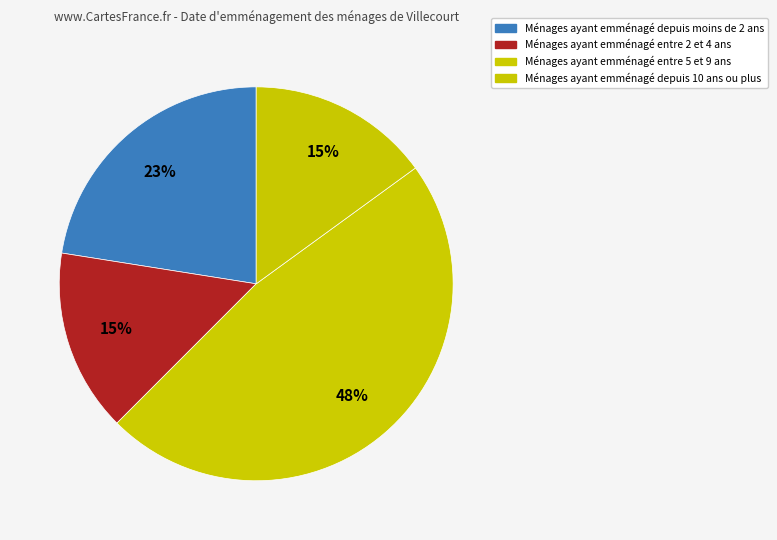

How many segments does this pie chart have?

4